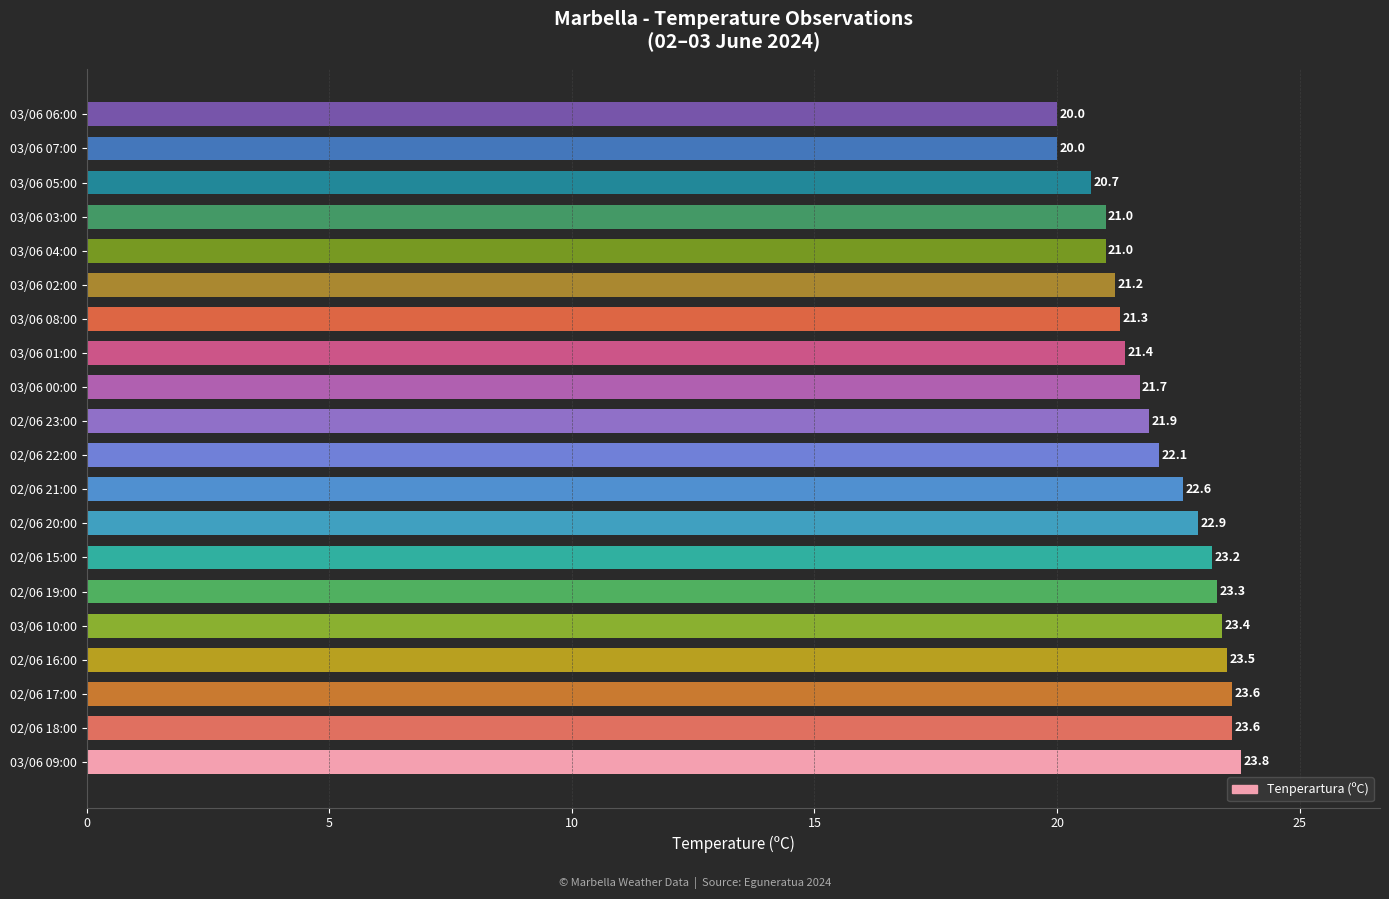

What is the change in value from 02/06 15:00 to 03/06 02:00?

-2.0